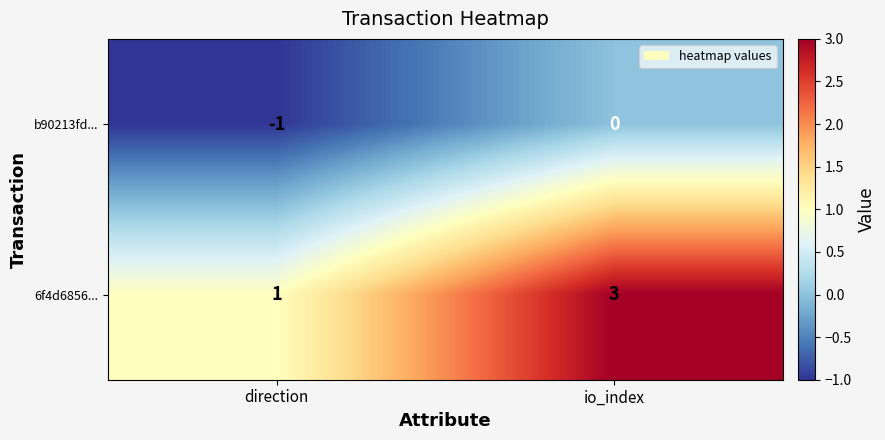

Rank the series by their average value, from lowest to highest.

b90213fd..., 6f4d6856...